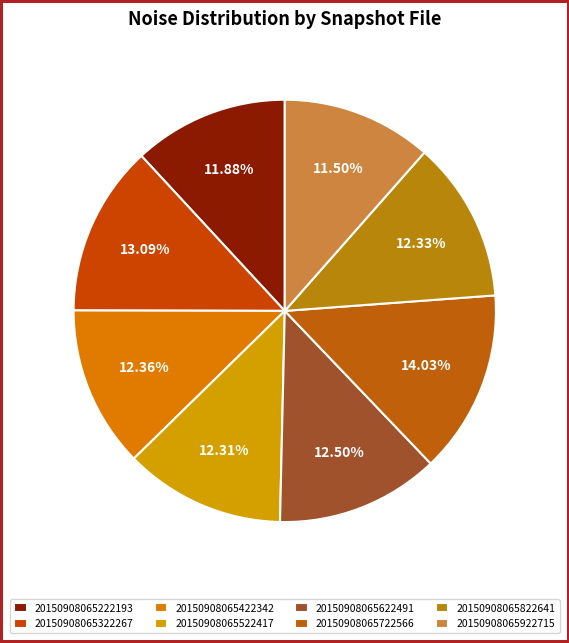

Is it true that 20150908065922715 is 5% of the pie?

False